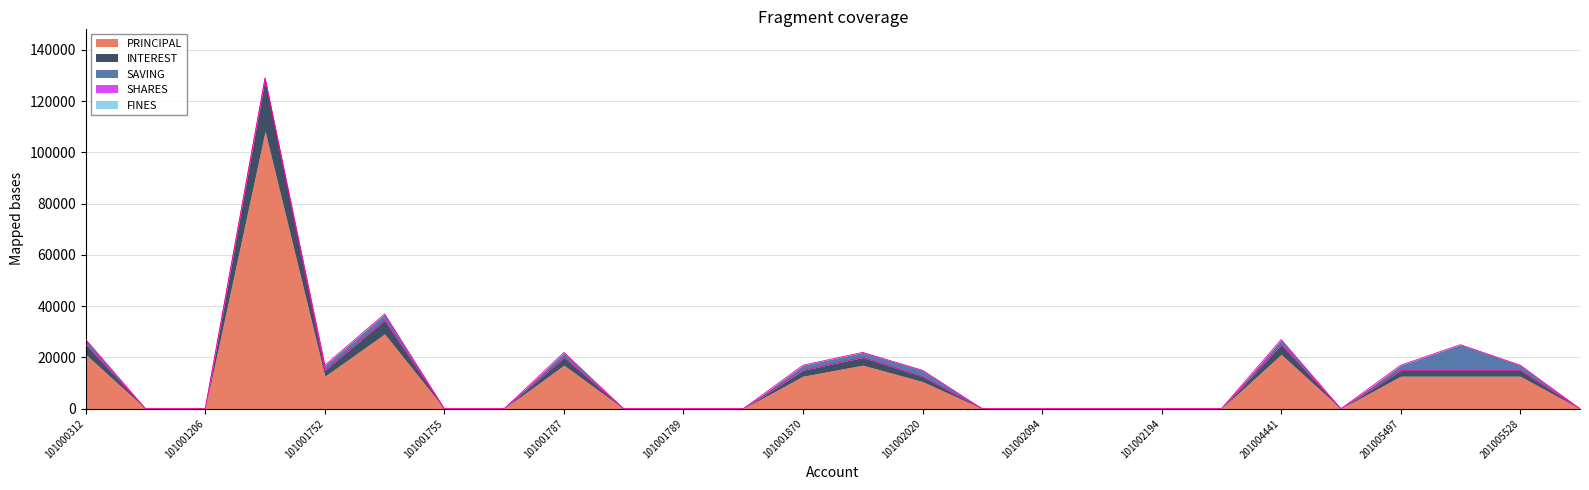

Is it true that INTEREST equals 8903 at 101001803?

False